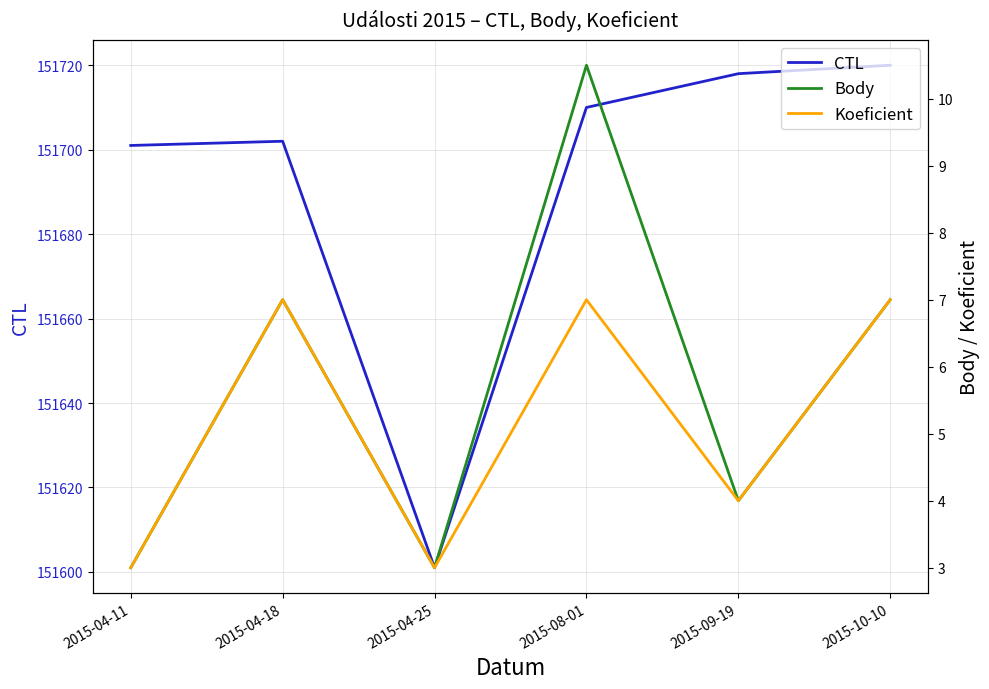

True or false: Body and CTL intersect in this chart.

False